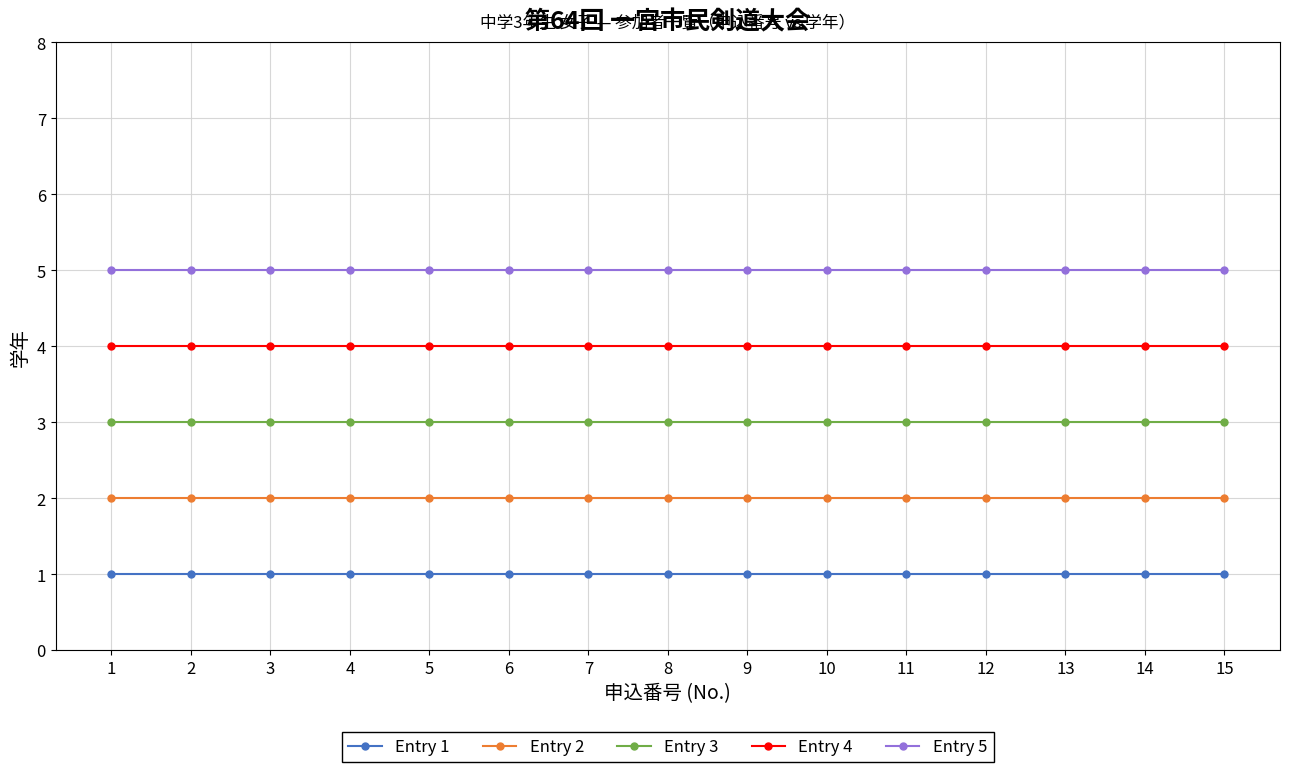

What is the maximum value shown in the chart?

5